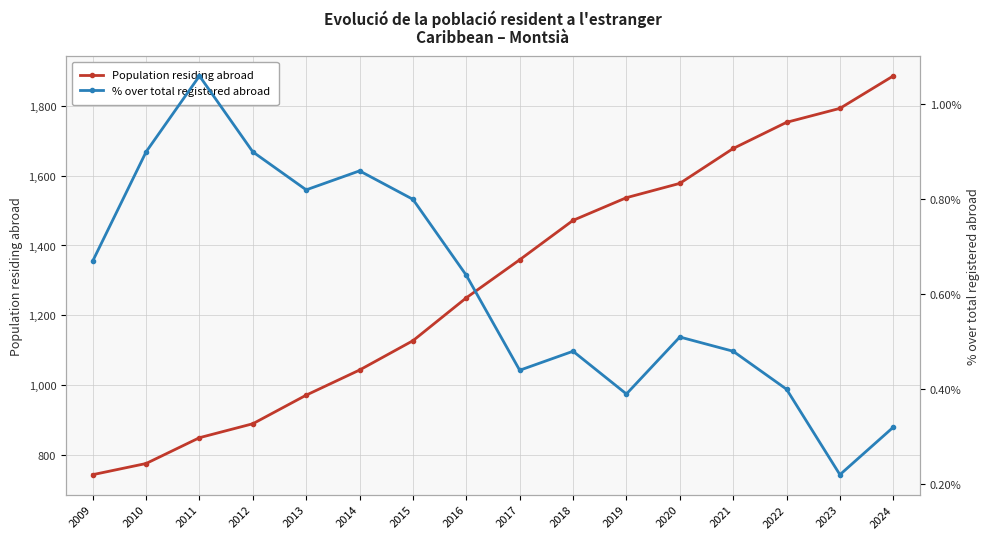

How many interior local peaks does the % over total registered abroad series have?

4